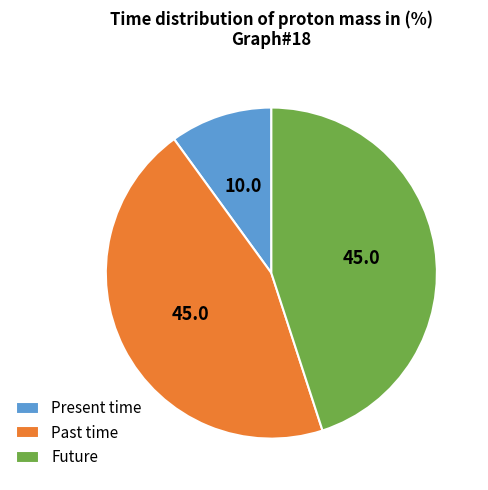

True or false: Past time accounts for 55% of the total.

False